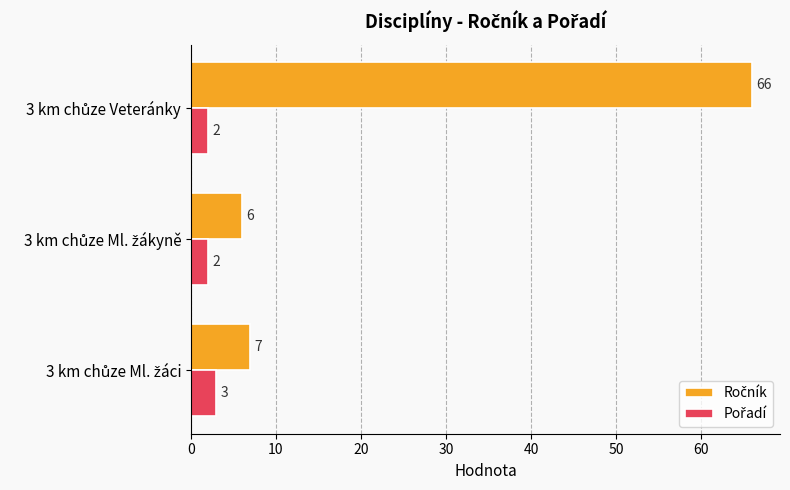

What is the maximum value shown in the chart?

66